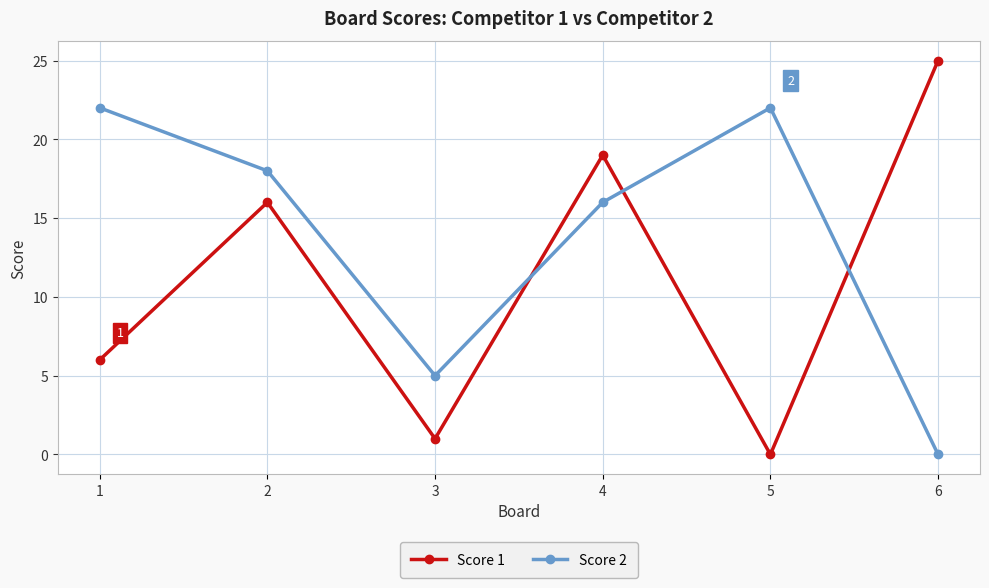

Reading left to right, what are all the values shown in this chart?

Score 1: 1=6	2=16	3=1	4=19	5=0	6=25
Score 2: 1=22	2=18	3=5	4=16	5=22	6=0